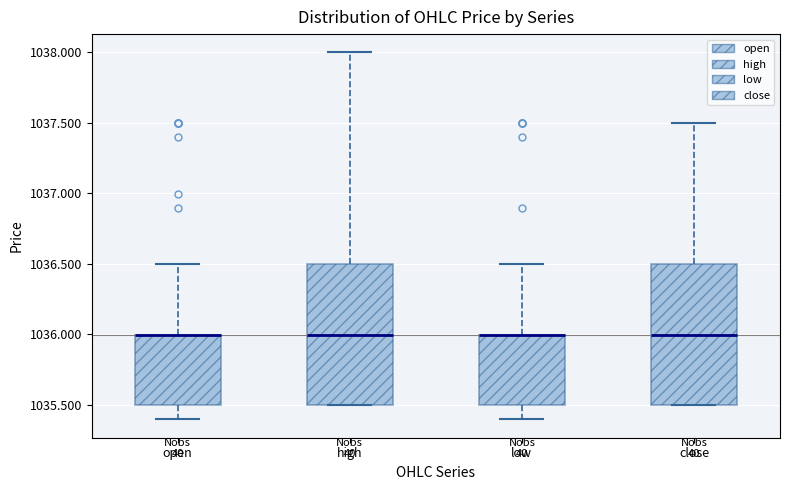

Reading left to right, read every box against the y-axis: the position of its median line, the range the box covers, and the ends of its whiskers. The values are not printed on the chart, so give them approximately, as read against the axis.

open: median 1036.0 (drawn on the box's upper edge), box 1035.5 to 1036.0, whiskers 1035.4 to 1036.5
high: median 1036.0, box 1035.5 to 1036.5, whiskers 1035.5 to 1038.0
low: median 1036.0 (drawn on the box's upper edge), box 1035.5 to 1036.0, whiskers 1035.4 to 1036.5
close: median 1036.0, box 1035.5 to 1036.5, whiskers 1035.5 to 1037.5